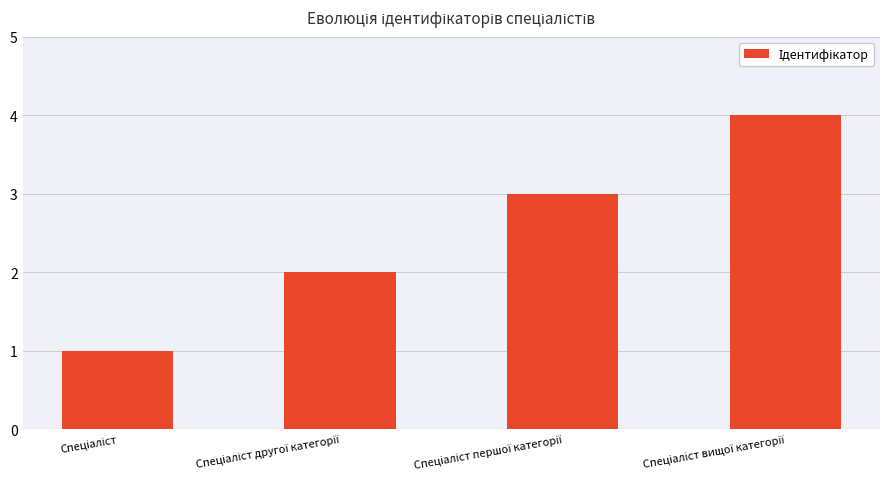

What is the greatest value displayed?

4